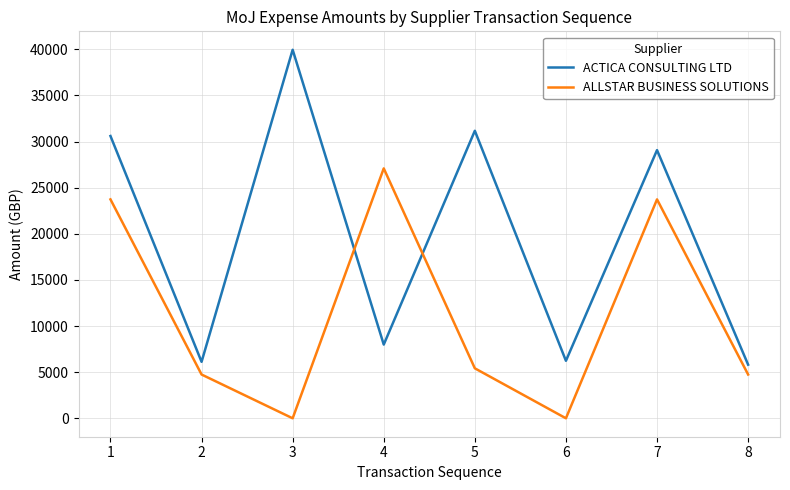

In ACTICA CONSULTING LTD, how many points are higher than both neighbors (excluding endpoints)?

3